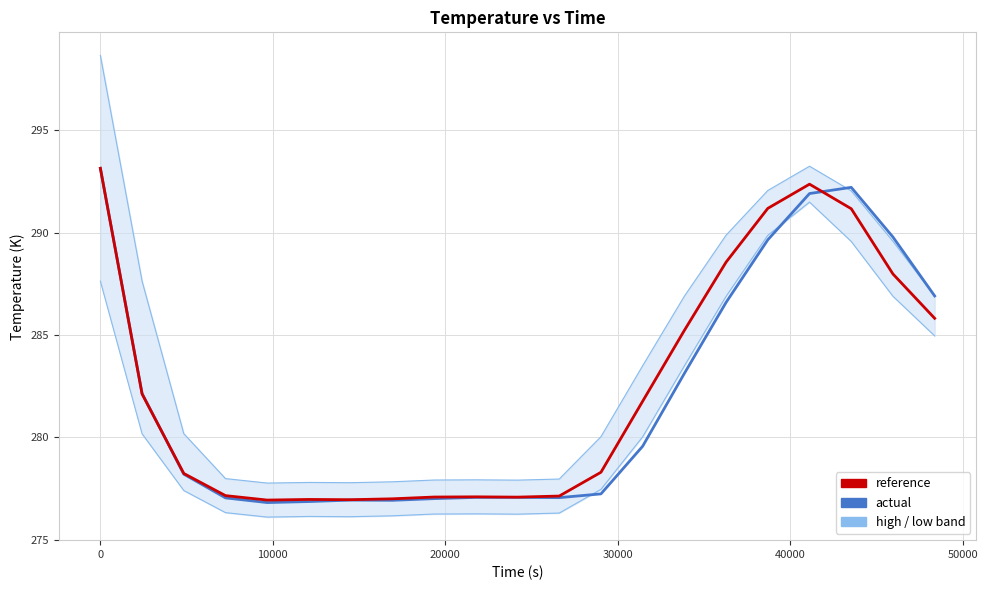

What is the lowest value of the high series?

277.8